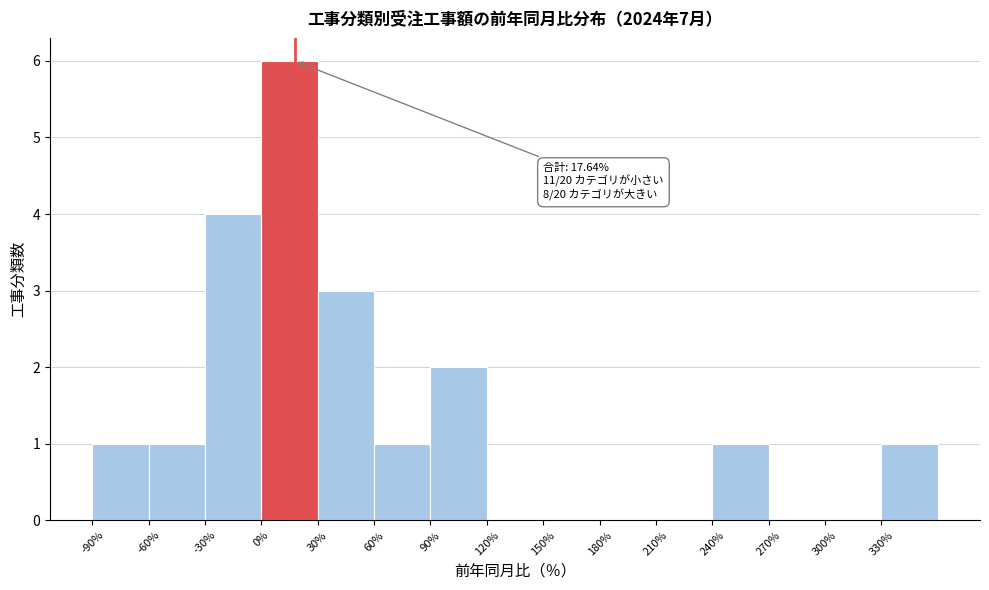

Which range on the x-axis has the tallest bar?

0 to 30